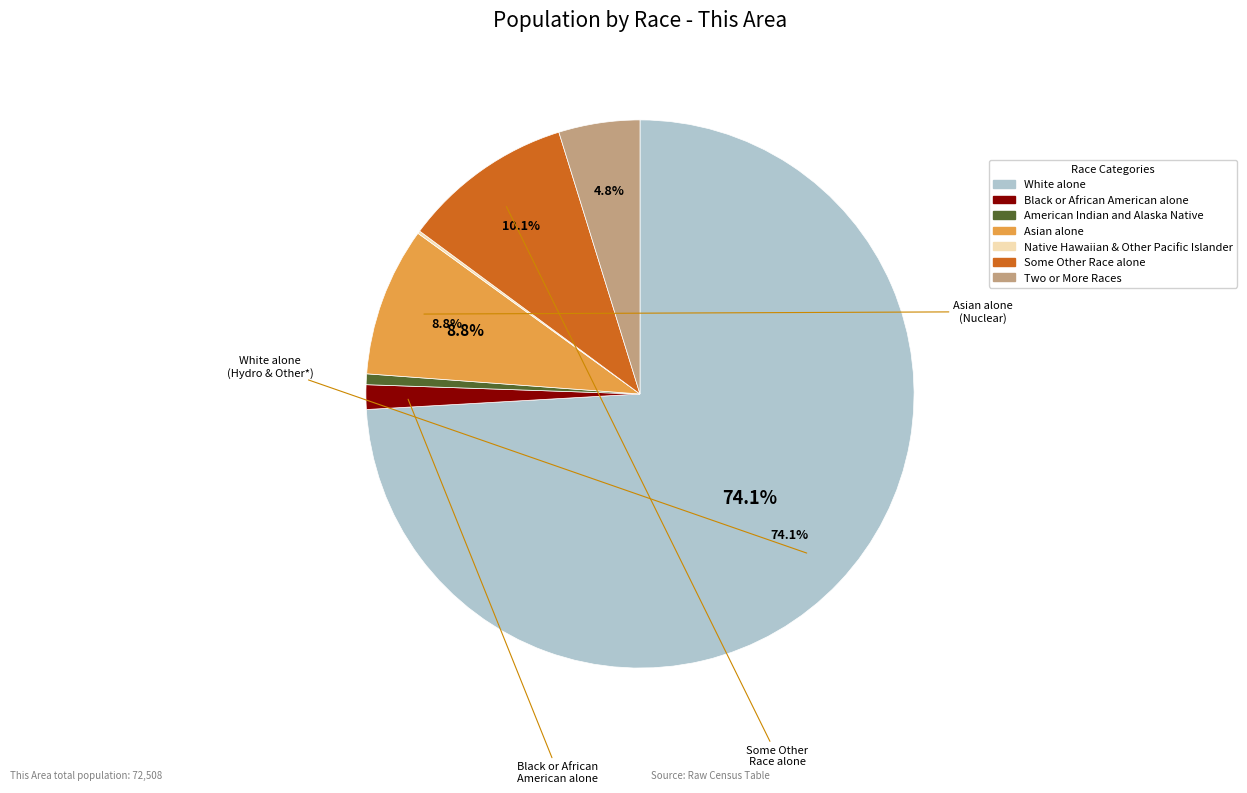

Is there a majority slice in this chart?

Yes